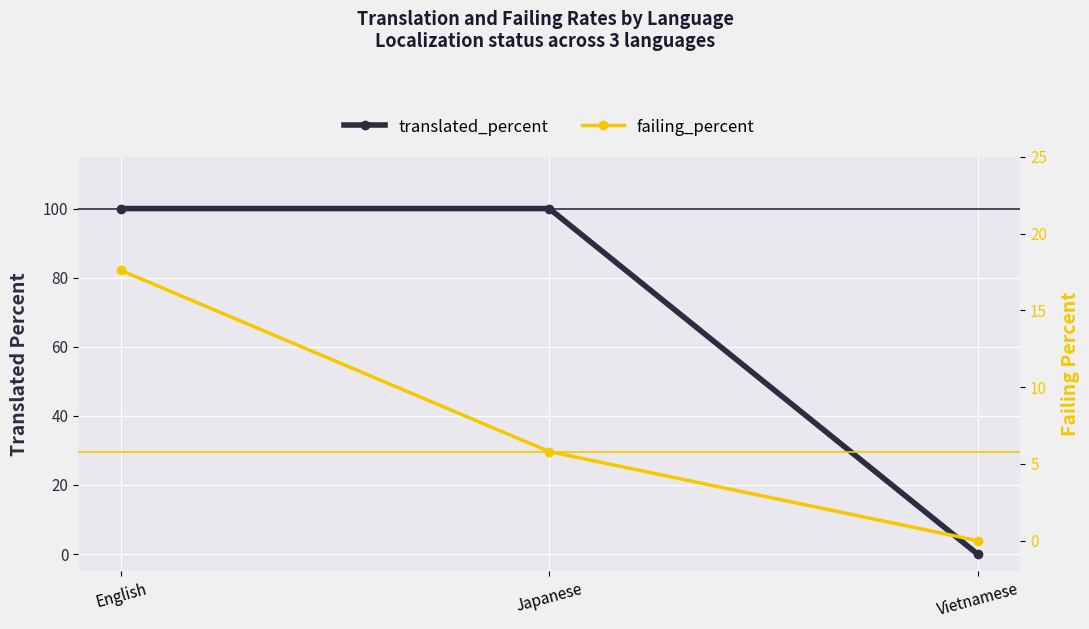

What is the label of the 1st point from the right?

Vietnamese